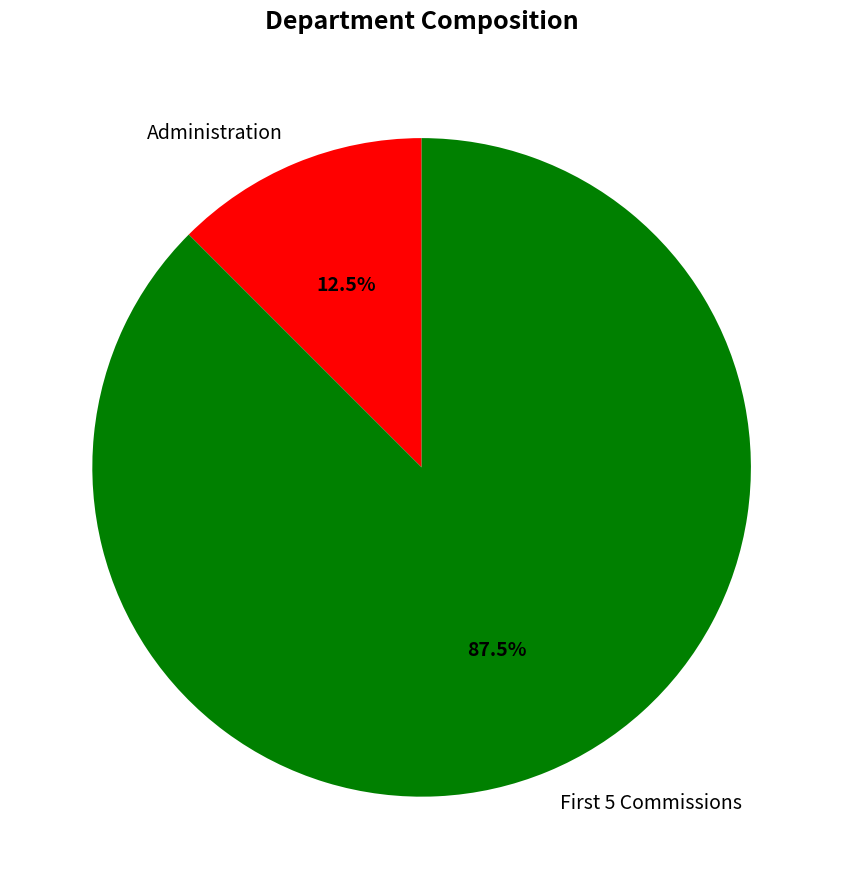

How many segments does this pie chart have?

2